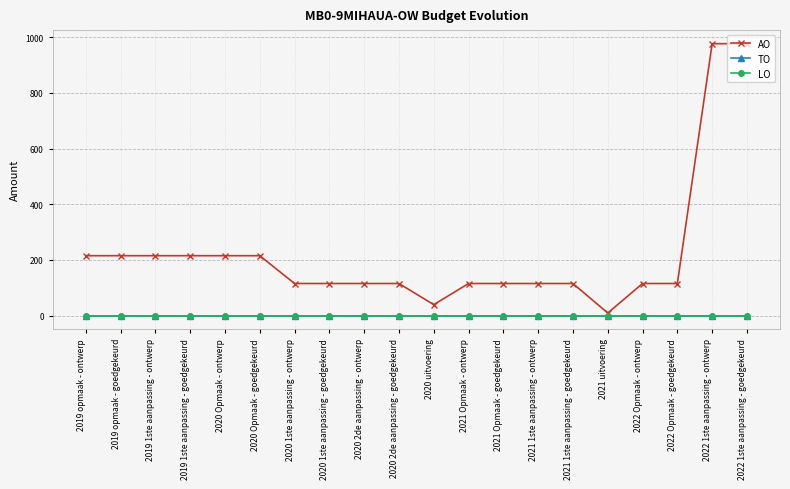

Does the chart have visible grid lines?

Yes